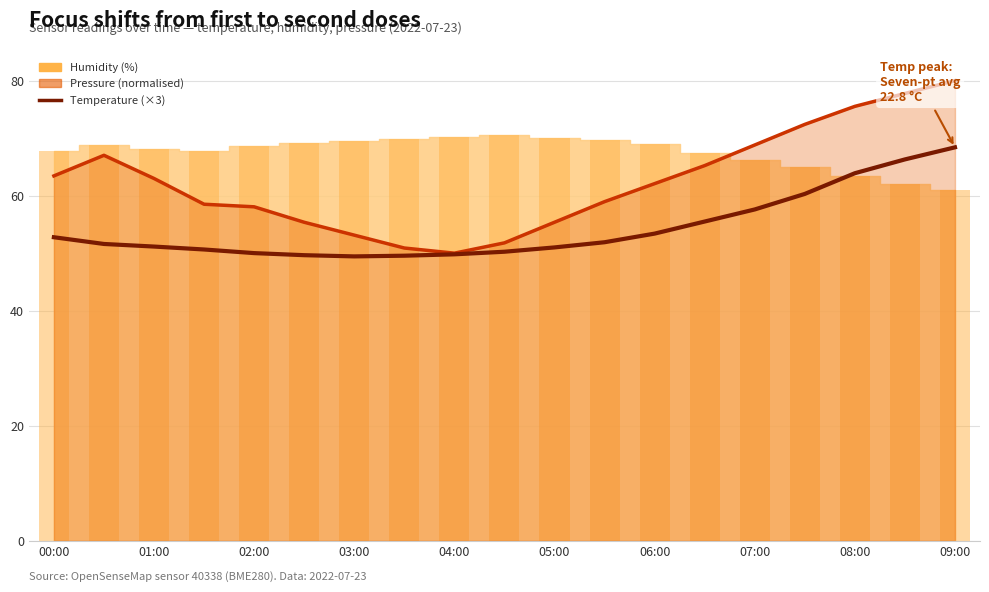

The value at 04:00 is 81.9. True or false?

False